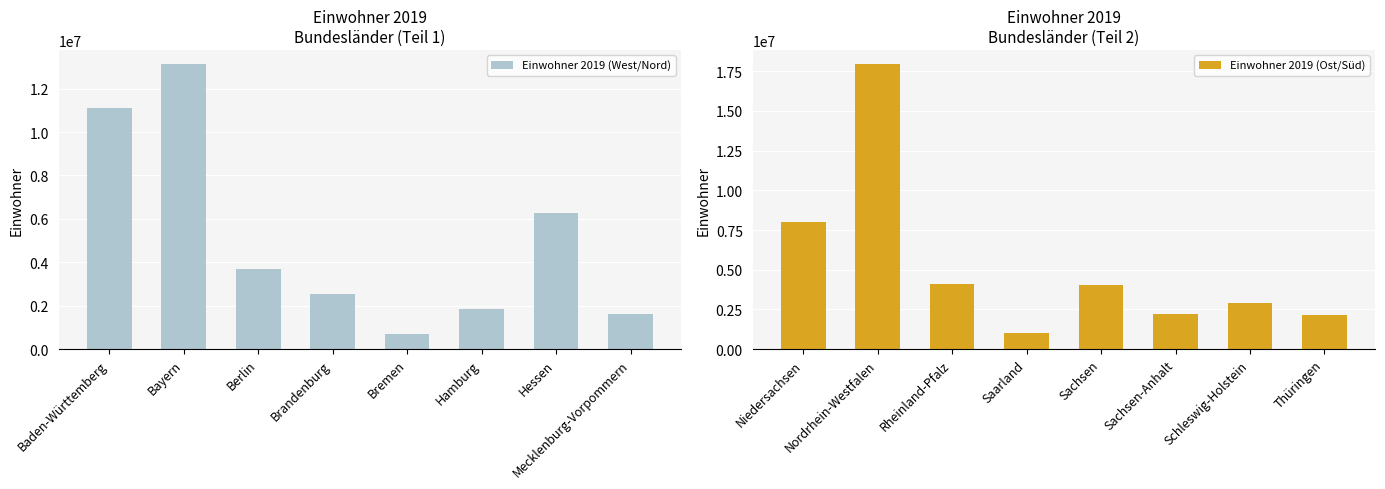

What is the highest value of the Einwohner 2019 (West/Nord) series?

13124737